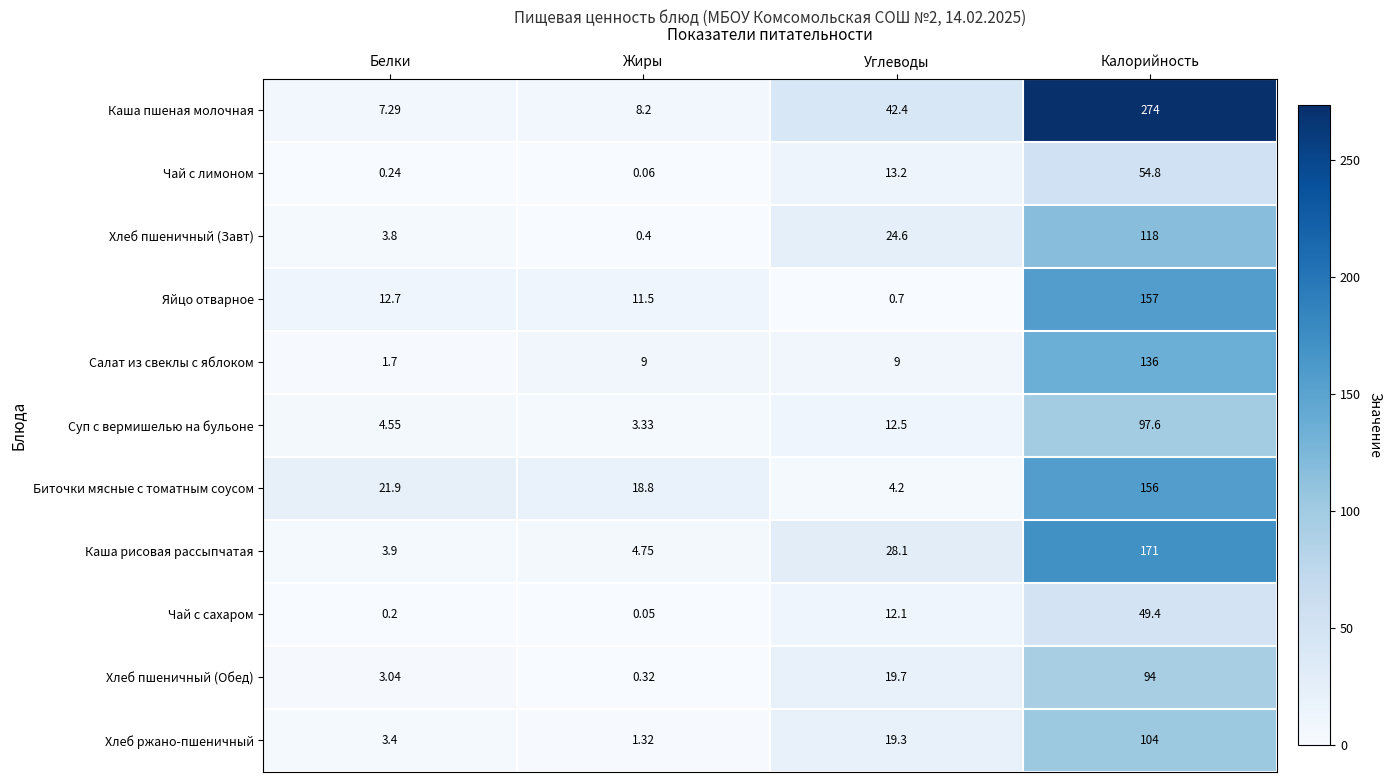

How many data points does each series have?

4